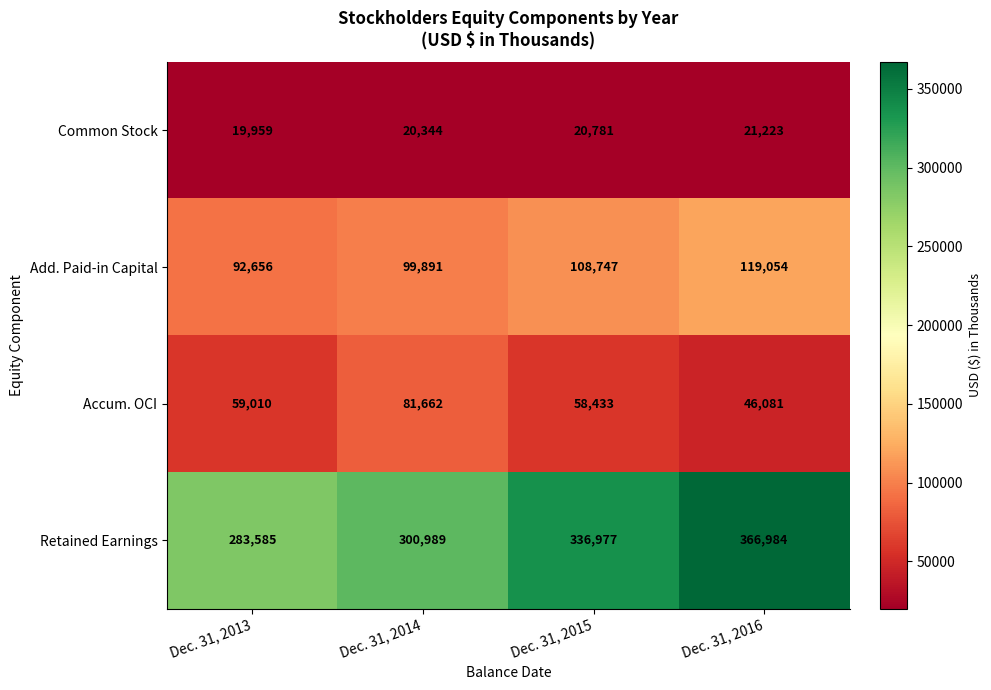

What is the approximate value of Accum. OCI at Dec. 31, 2016?

46081